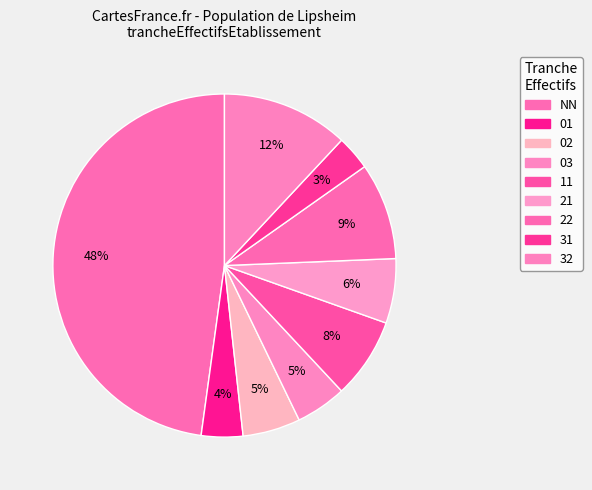

Is there any slice that represents more than half of the pie?

No